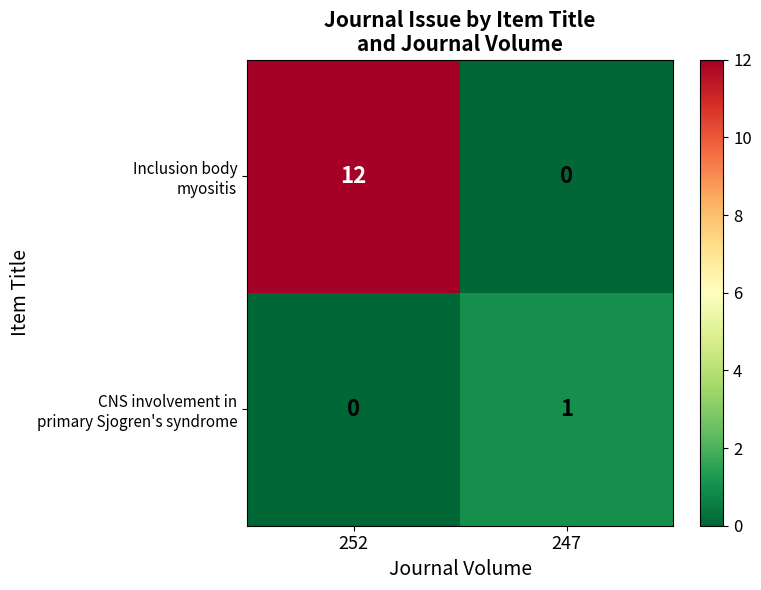

At which category is the sum across all series the highest?

252